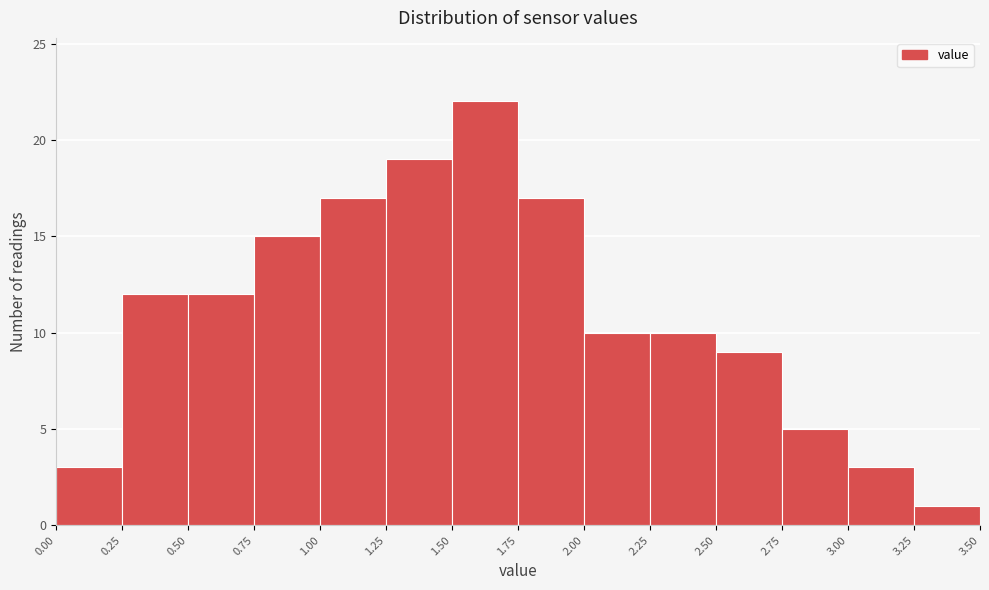

Over which range of the x-axis is the bar tallest?

1.50 to 1.75